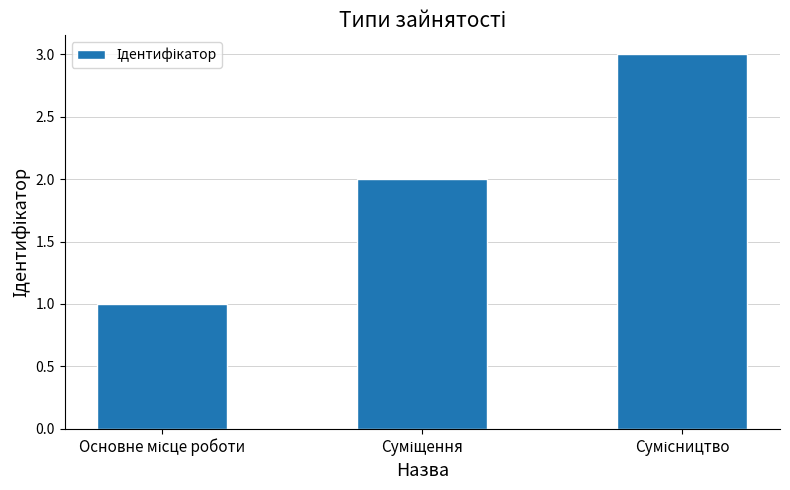

What is the value of the 1st bar from the left?

1